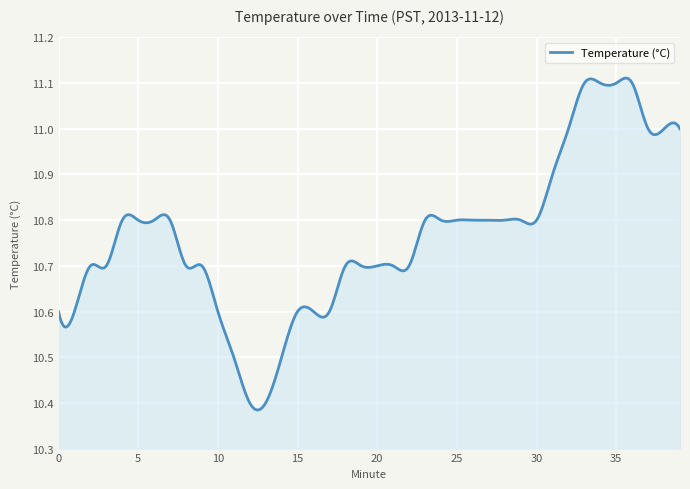

True or false: there are more than 1 points higher than both neighbors.

True